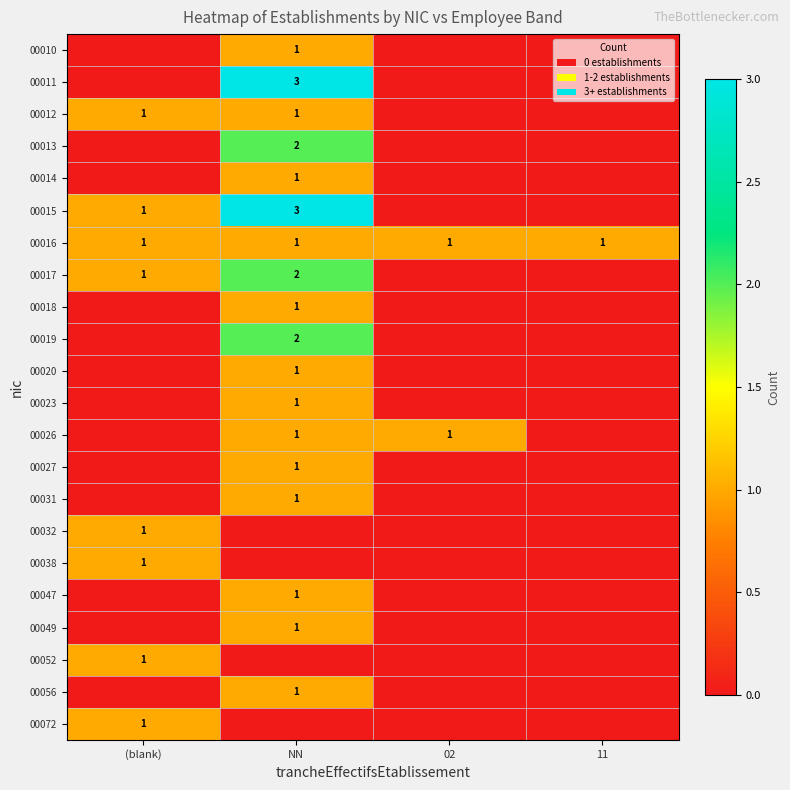

True or false: 00019 has a value of 3 at NN.

False